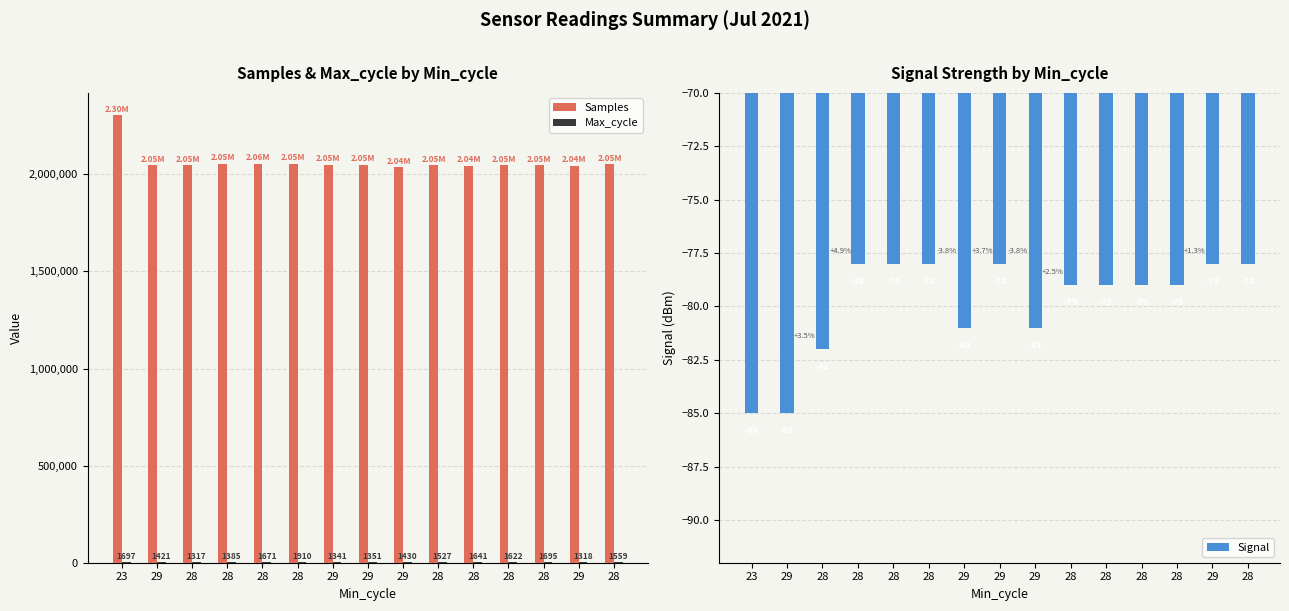

Which label corresponds to the smallest value in the chart?

23